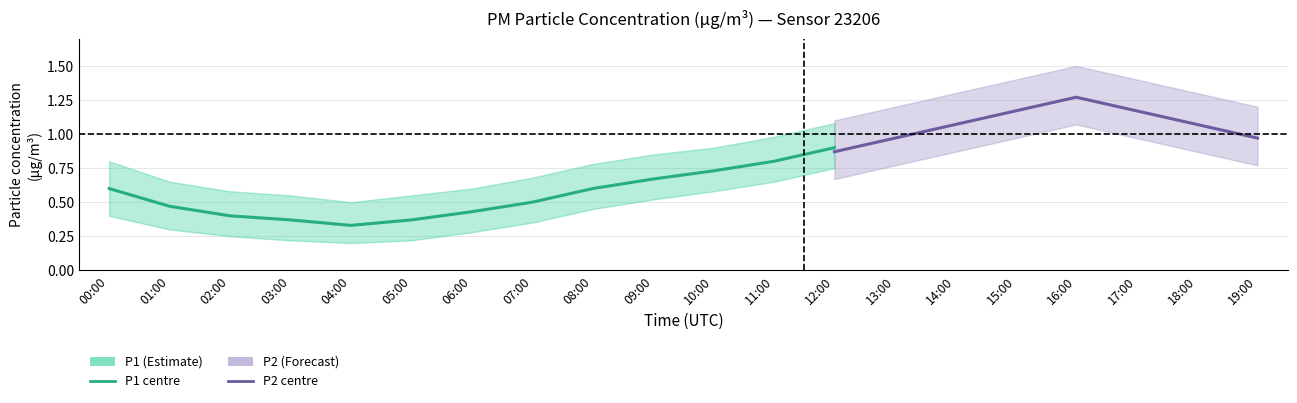

Between 12:00 and 01:00, which is larger?

12:00